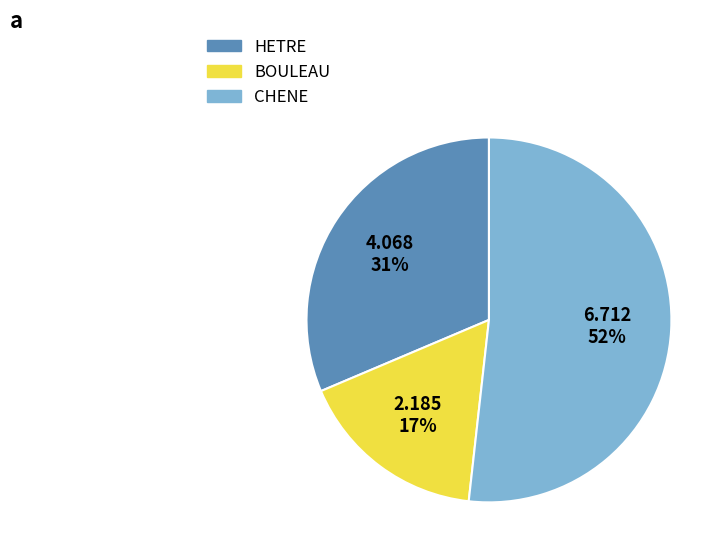

Which slice is the largest?

CHENE